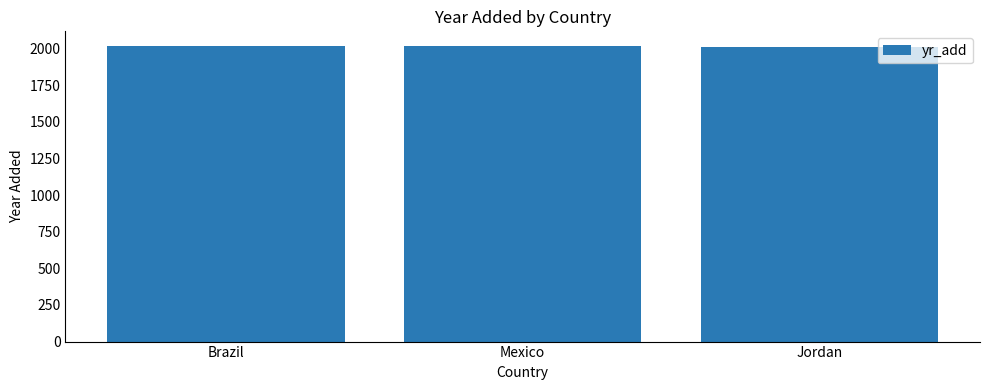

What value does the data have at Mexico?

2018